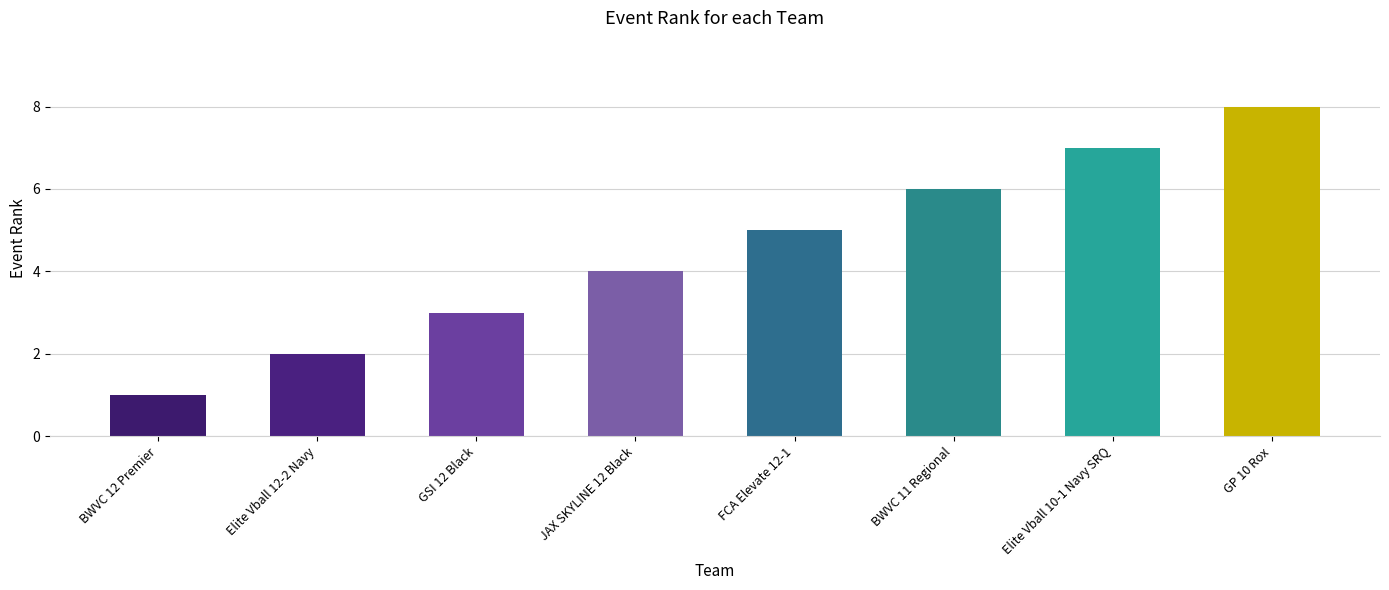

List the labels in order of value, smallest first.

BWVC 12 Premier, Elite Vball 12-2 Navy, GSI 12 Black, JAX SKYLINE 12 Black, FCA Elevate 12-1, BWVC 11 Regional, Elite Vball 10-1 Navy SRQ, GP 10 Rox